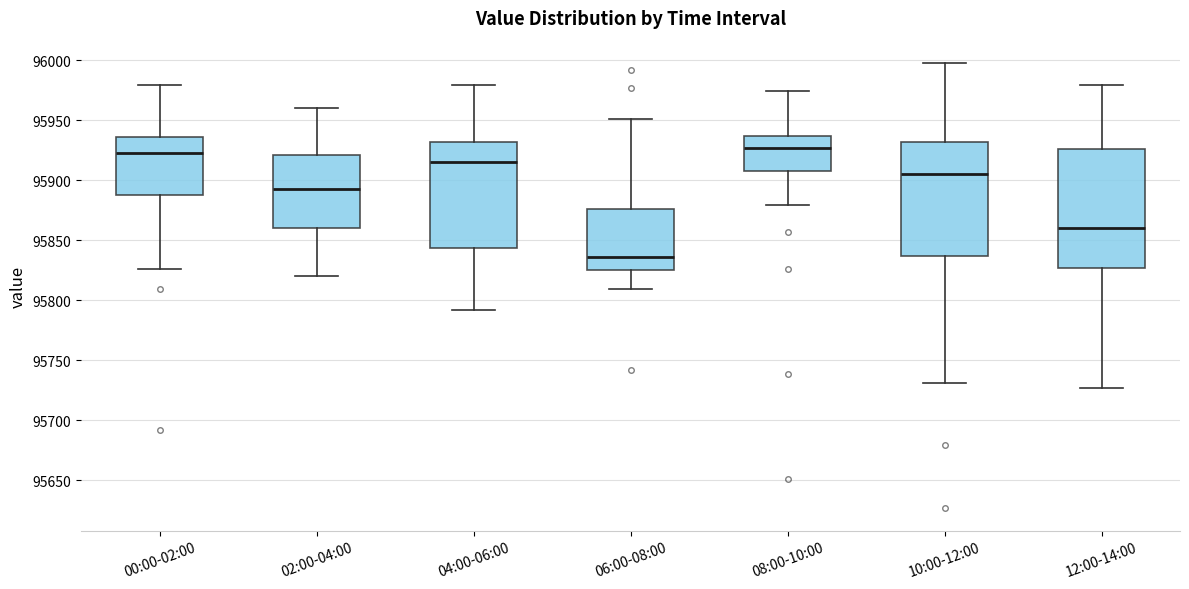

Reading left to right, read every box against the y-axis: the position of its median line, the range the box covers, and the ends of its whiskers. The values are not printed on the chart, so give them approximately, as read against the axis.

00:00-02:00: median 95925, box 95890 to 95935, whiskers 95825 to 95980
02:00-04:00: median 95895, box 95860 to 95920, whiskers 95820 to 95960
04:00-06:00: median 95915, box 95845 to 95930, whiskers 95790 to 95980
06:00-08:00: median 95835, box 95825 to 95875, whiskers 95810 to 95950
08:00-10:00: median 95925, box 95910 to 95935, whiskers 95880 to 95975
10:00-12:00: median 95905, box 95835 to 95930, whiskers 95730 to 96000
12:00-14:00: median 95860, box 95825 to 95925, whiskers 95725 to 95980